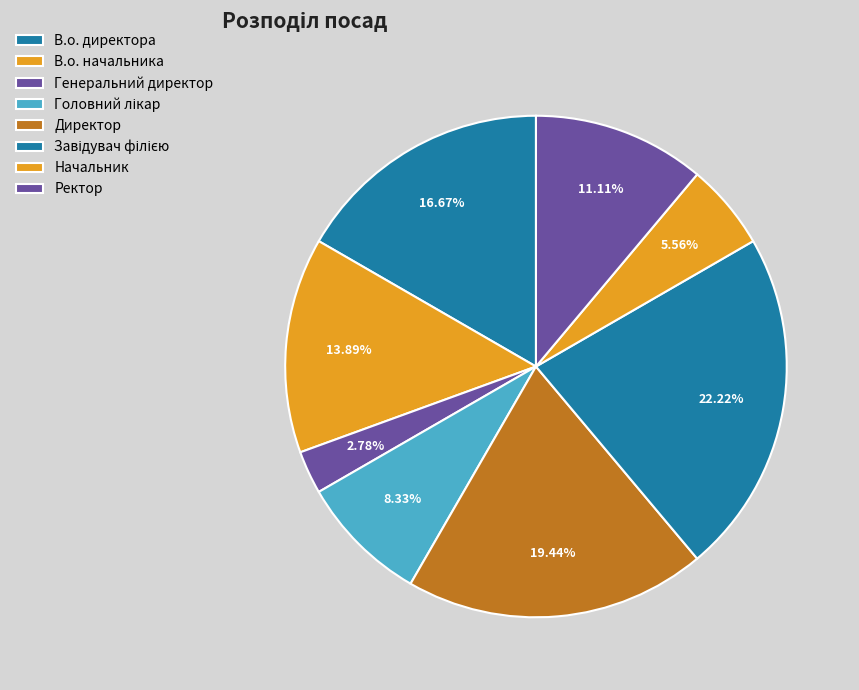

How many segments does this pie chart have?

8